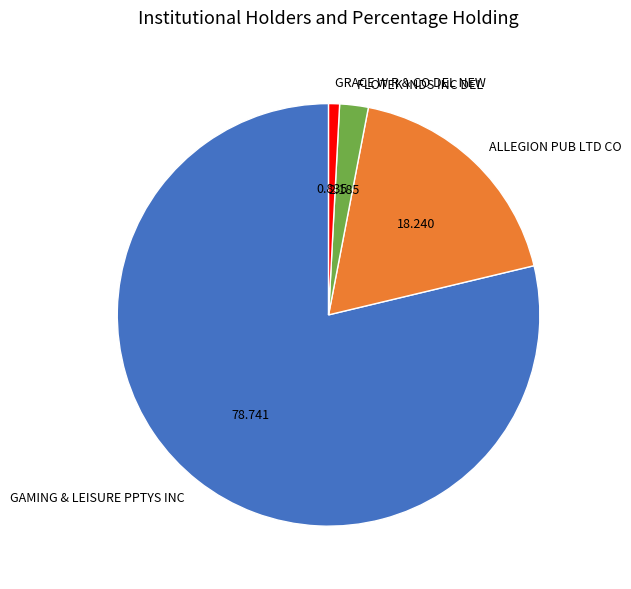

Do GRACE W R & CO DEL NEW and ALLEGION PUB LTD CO together represent more than half of the pie?

No